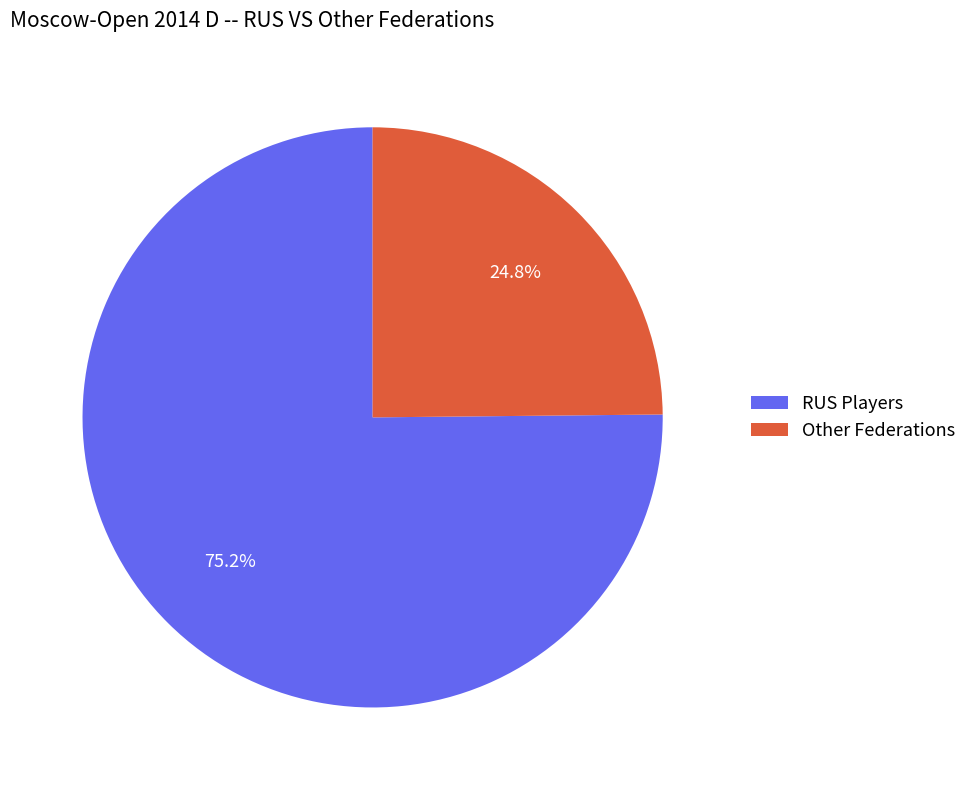

What is the largest slice in the pie chart?

RUS